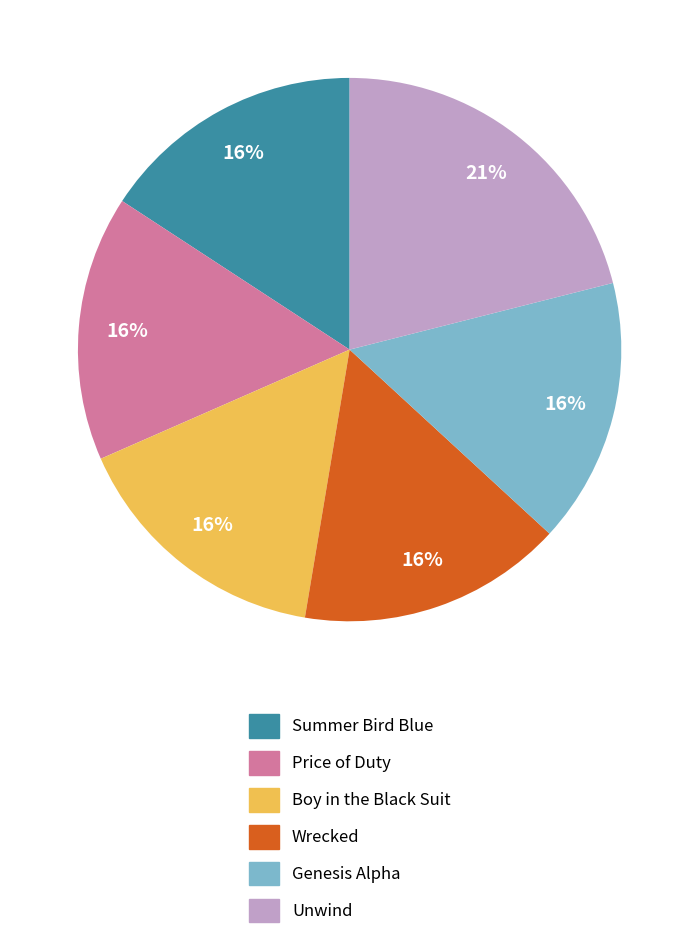

What is the largest slice in the pie chart?

Unwind